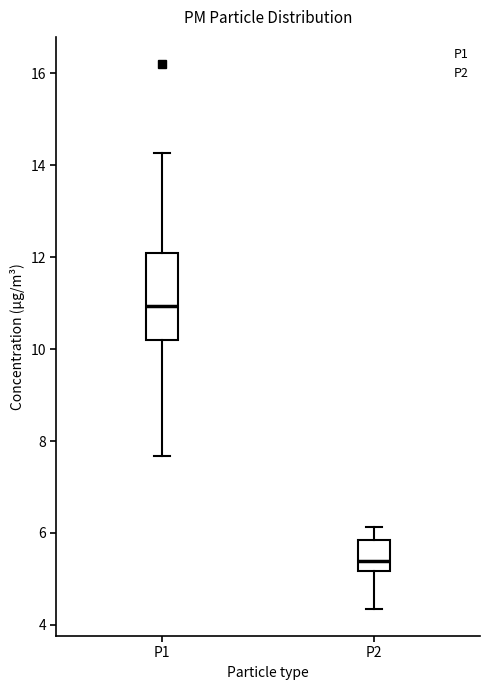

Which box is the tallest, from its lower edge to its upper edge?

P1